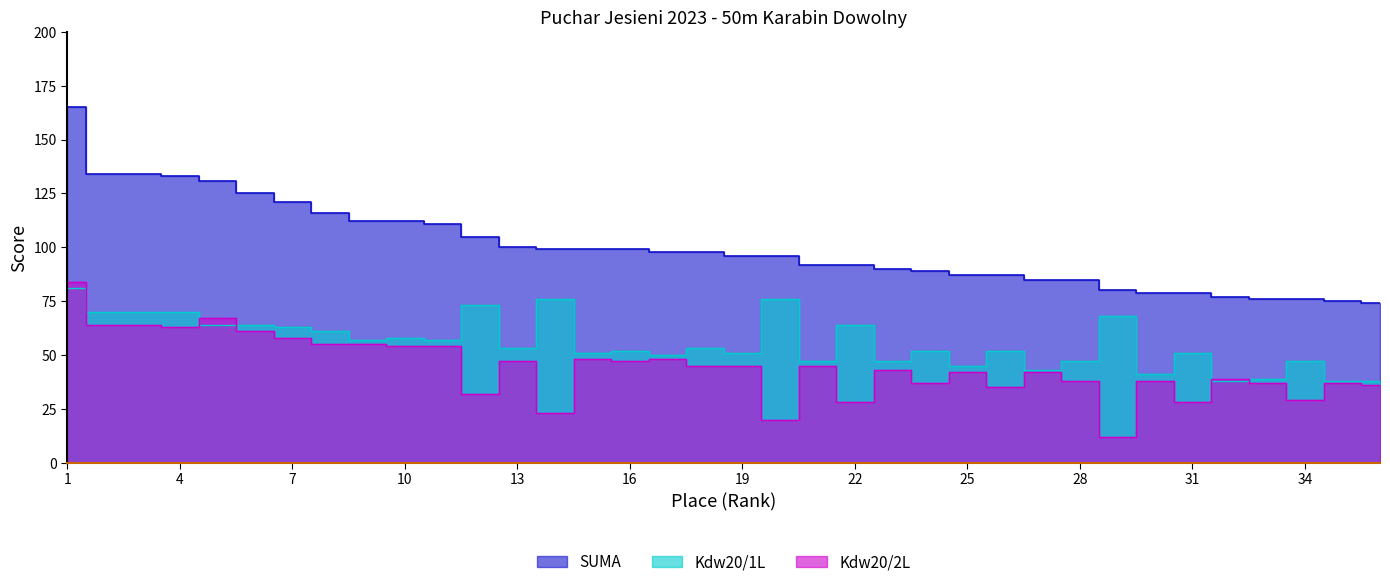

True or false: Kdw20/1L and SUMA cross at least once.

False